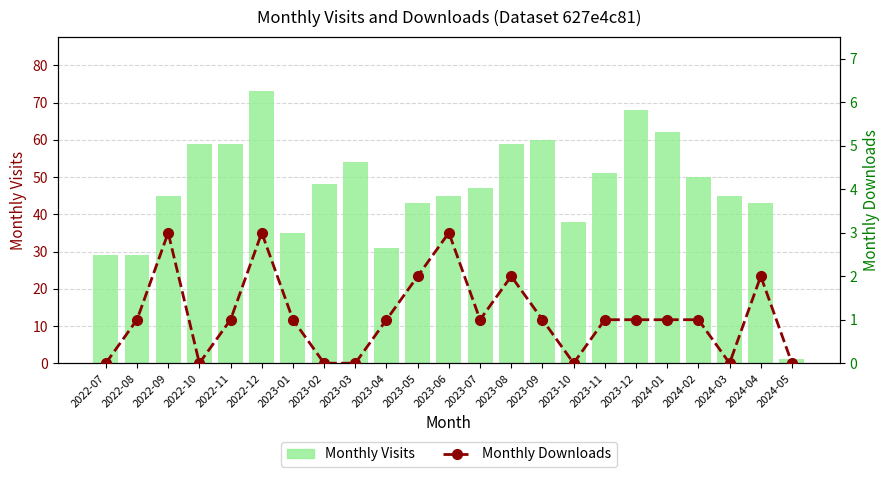

What is the total value across all series at 2024-04?

45